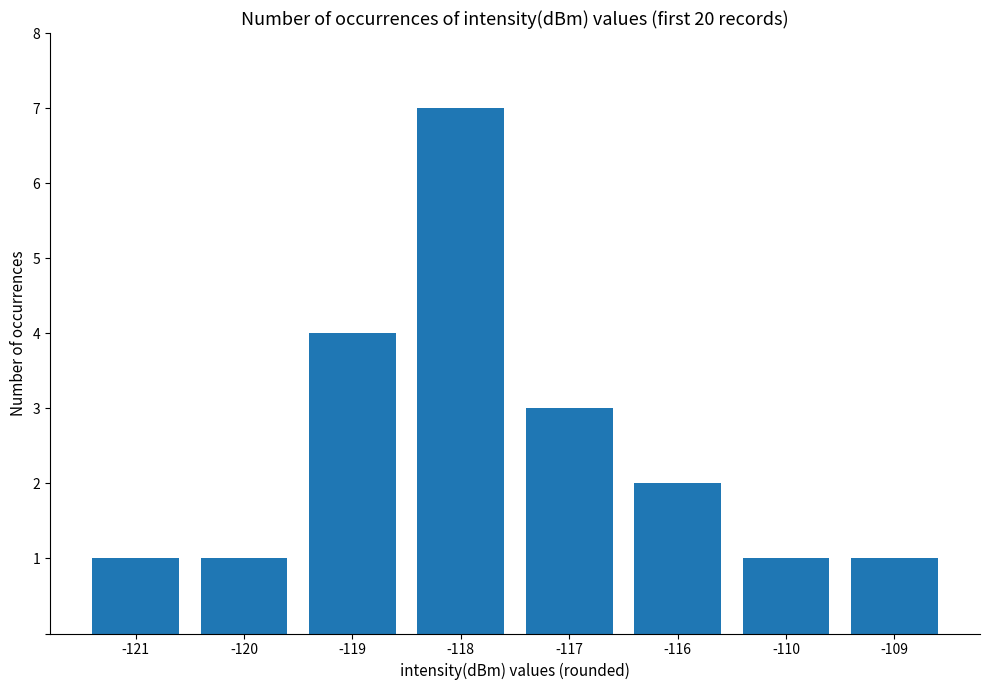

What is the sum of all values?

20